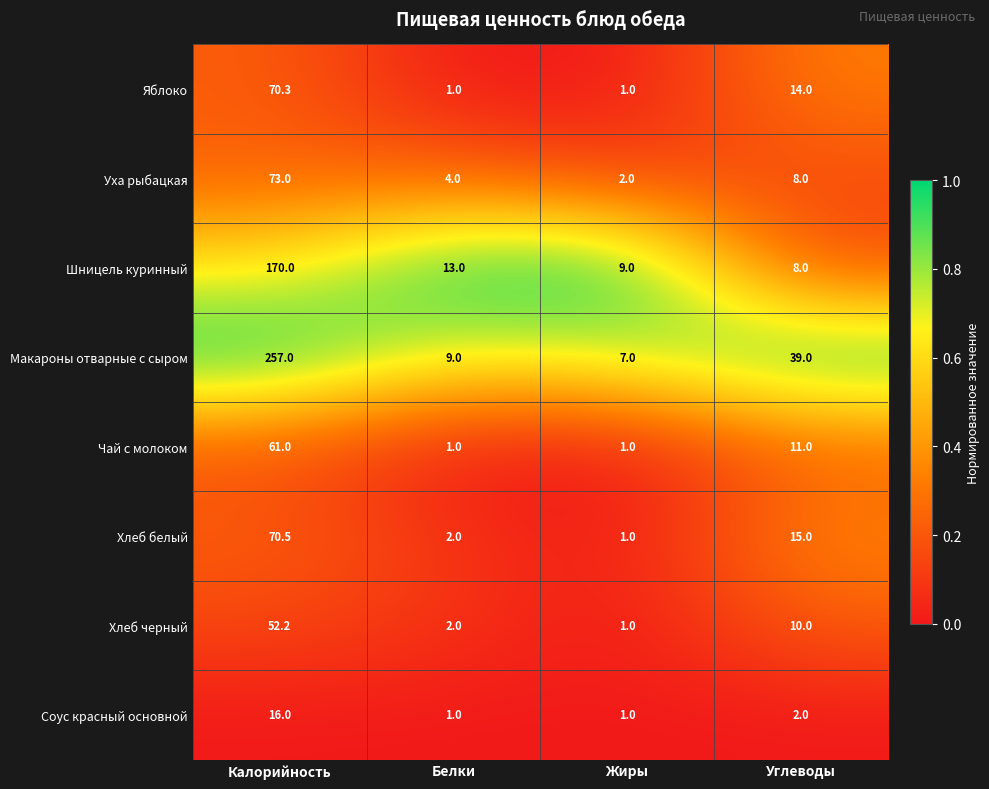

Count the number of data series in this chart.

8